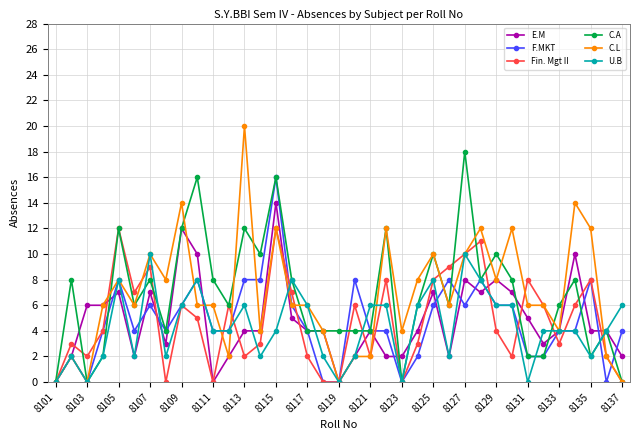

What are all the series names shown in the legend?

E.M, F.MKT, Fin. Mgt II, C.A, C.L, U.B